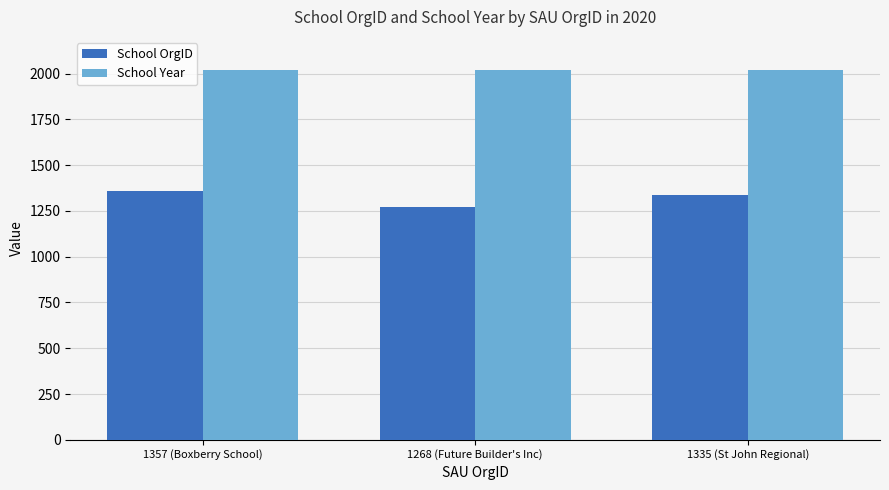

What is the spread (max minus min) of values at 1357 (Boxberry School)?

662